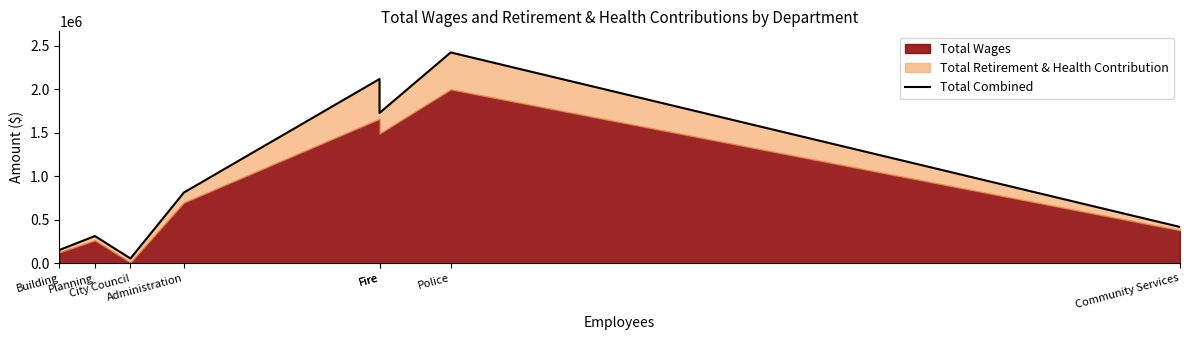

Reading left to right, extract all data points from this chart.

Building=155072	Planning=315723	City Council=57830	Administration=815215	Fire=2120410	Fire=1730588	Police=2425959	Community Services=419942